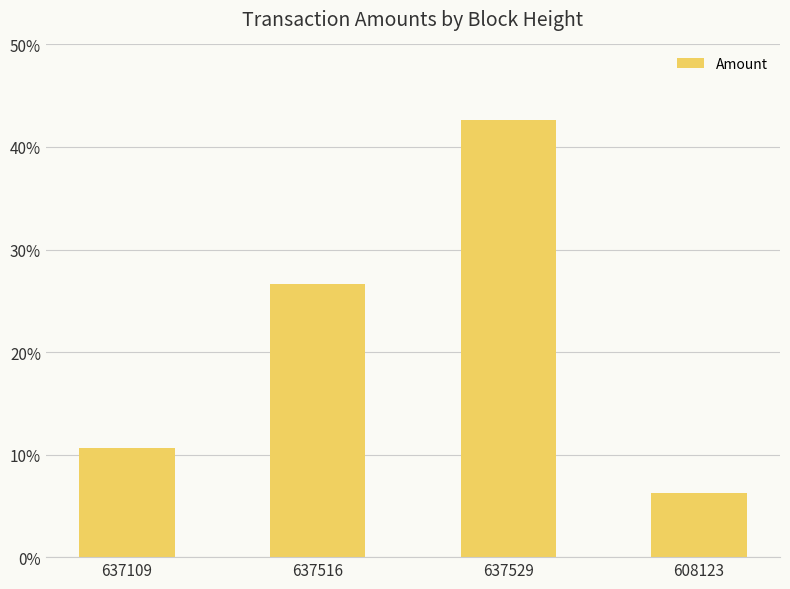

List the labels in order of value, largest first.

637529, 637516, 637109, 608123